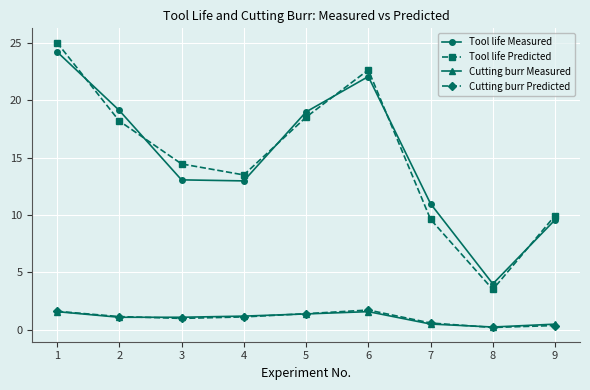

How many intersections are there between Tool life Predicted and Tool life Measured?

6